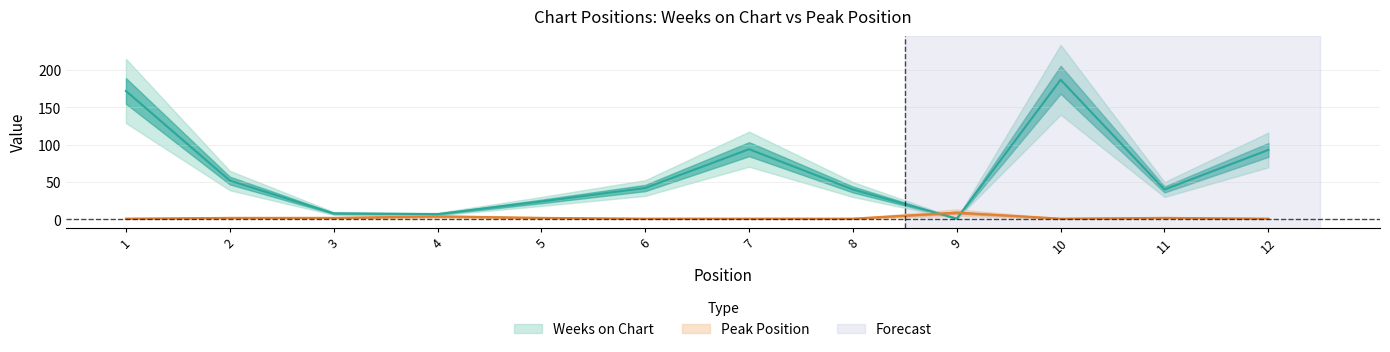

Read the Weeks on Chart value at 3.

8